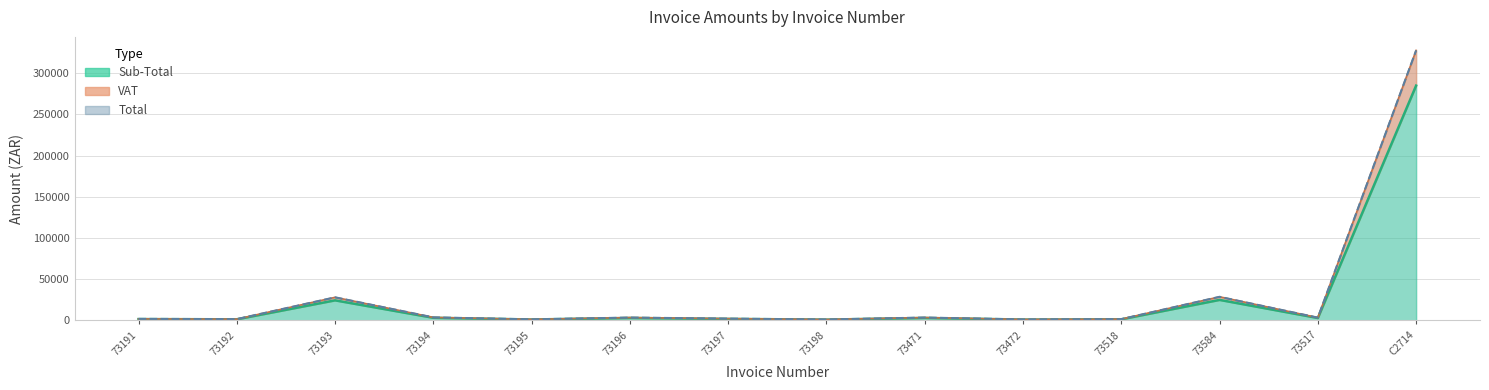

True or false: VAT and Total intersect in this chart.

False